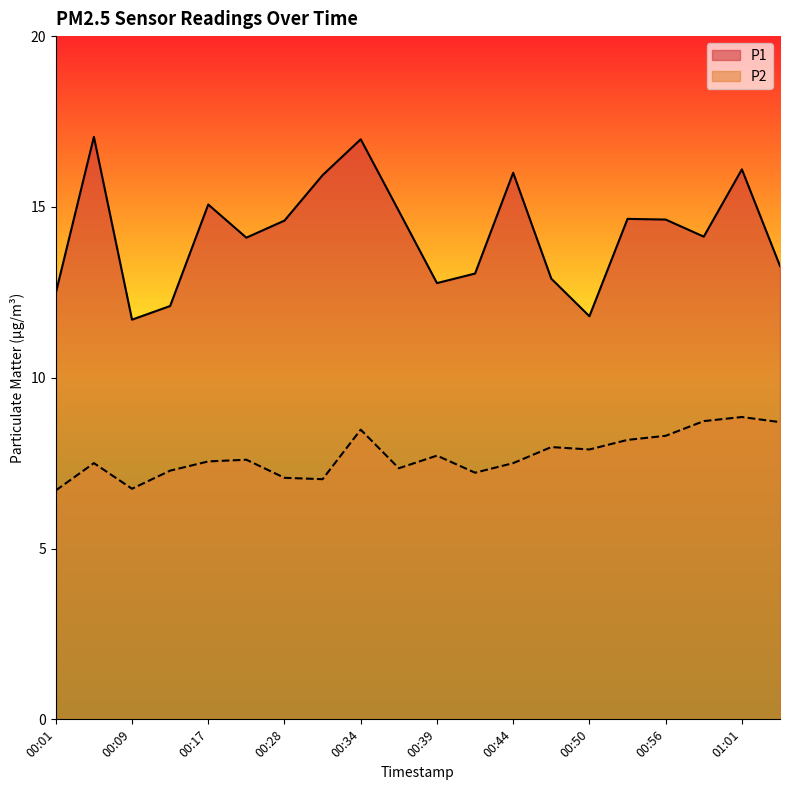

Is the value of P2 at 00:47 greater than the value of P1 at 00:44?

No